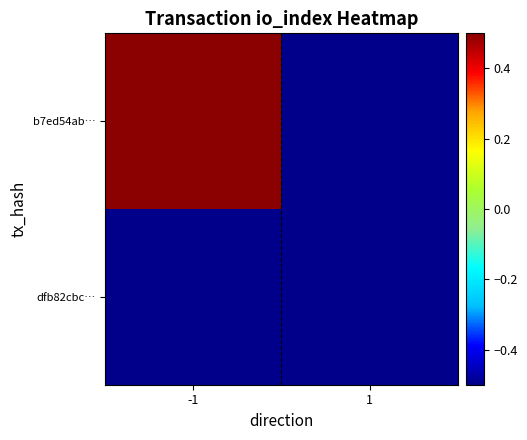

Between -1 and 1, which series saw the biggest shift?

b7ed54ab…